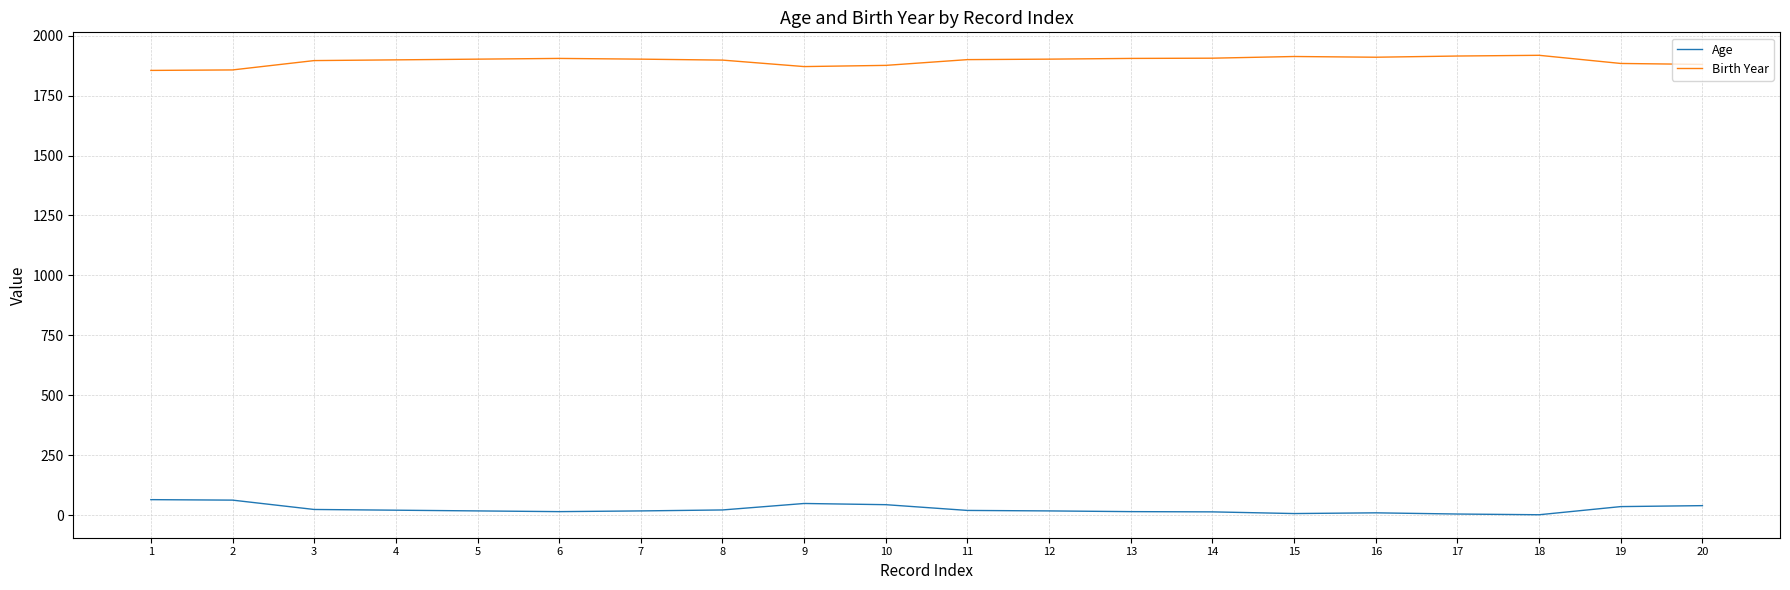

What is the difference between the maximum and minimum values in the Birth Year series?

63